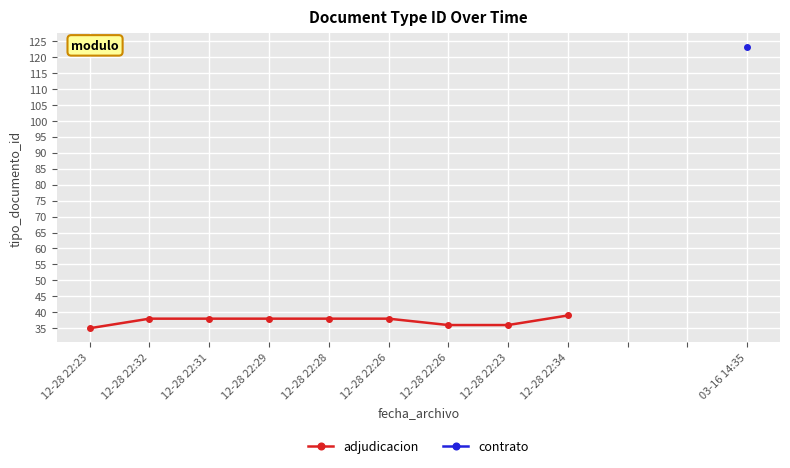

How many data points in adjudicacion are less than 38?

3